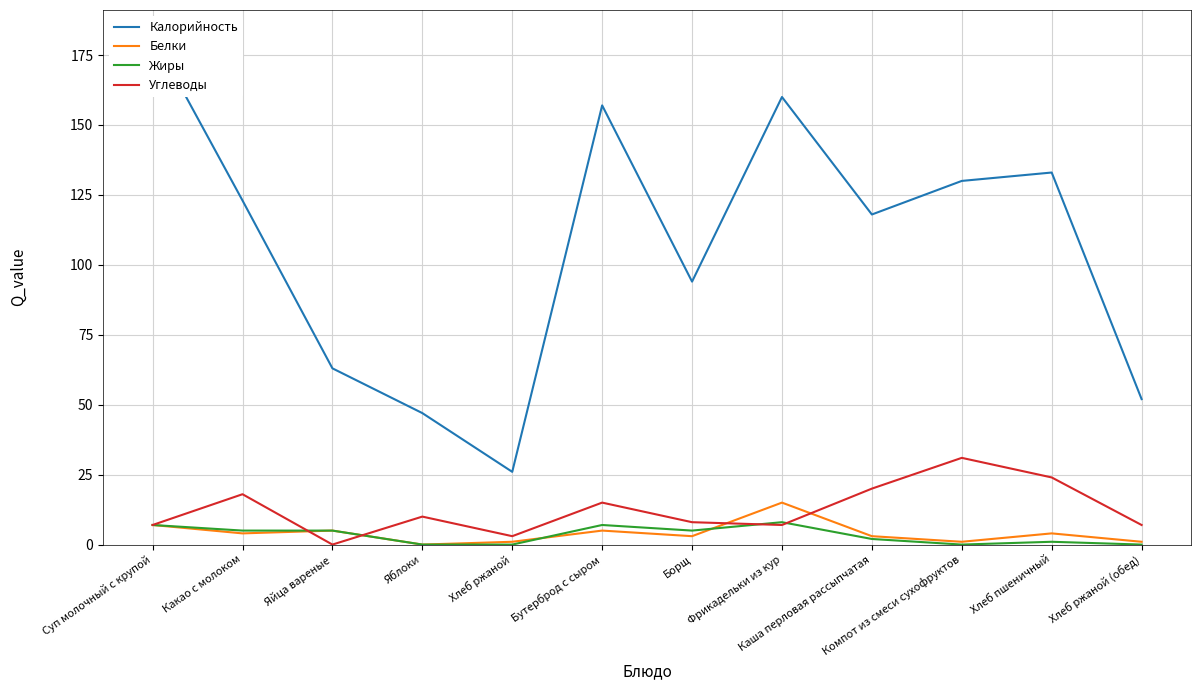

Rank the series at Компот из смеси сухофруктов from lowest to highest value.

Жиры, Белки, Углеводы, Калорийность